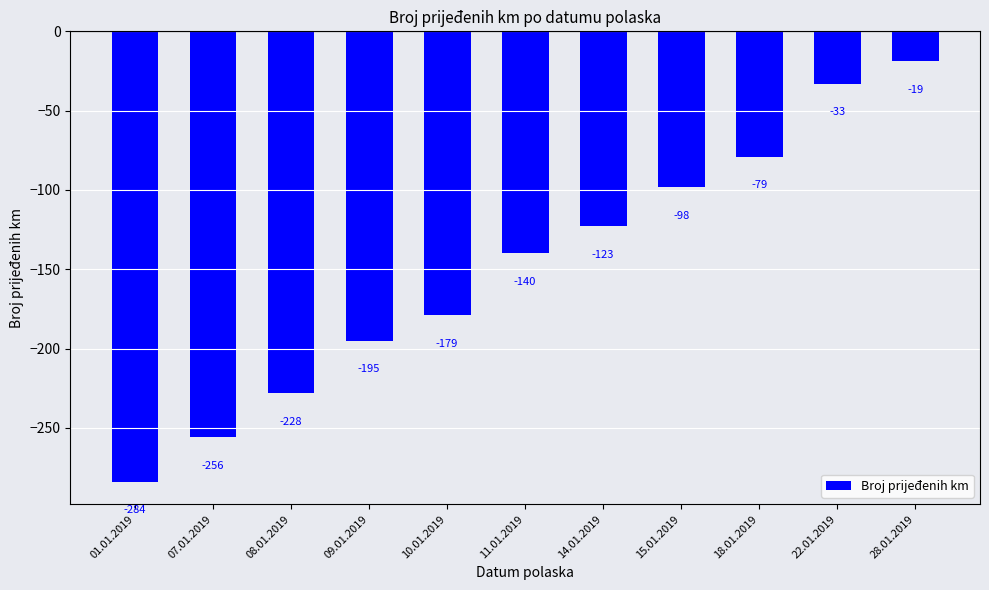

What is the change in value from 01.01.2019 to 28.01.2019?

+265